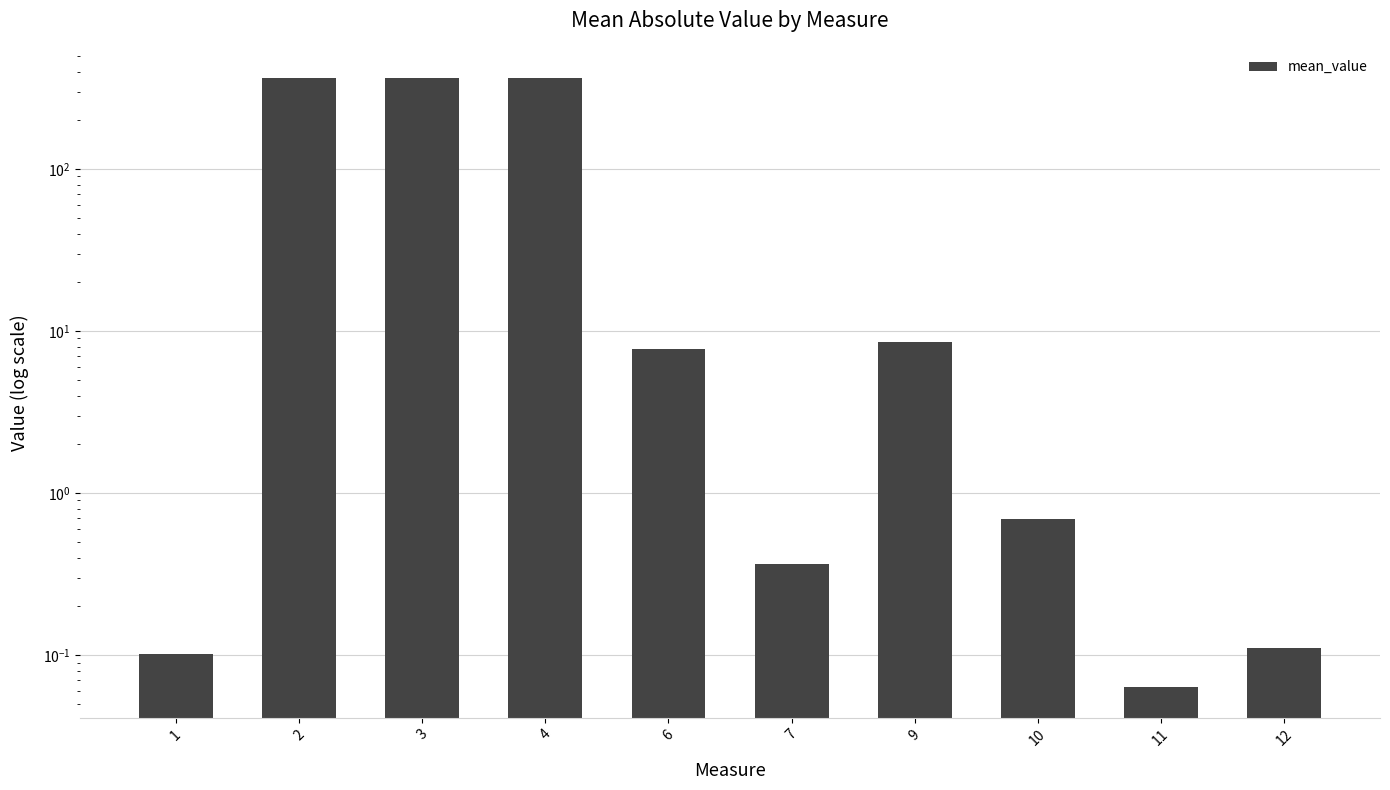

Count the number of categories in the chart.

10